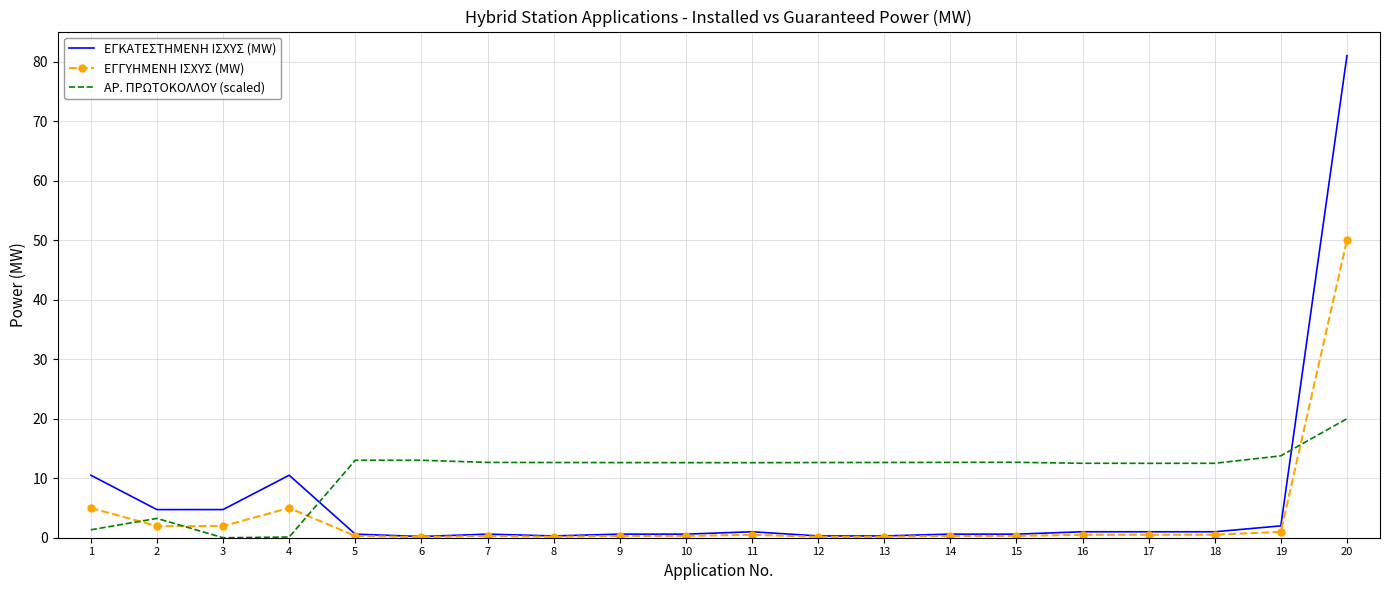

Which series ends up on top after the final intersection of ΕΓΚΑΤΕΣΤΗΜΕΝΗ ΙΣΧΥΣ (MW) and ΑΡ. ΠΡΩΤΟΚΟΛΛΟΥ (scaled)?

ΕΓΚΑΤΕΣΤΗΜΕΝΗ ΙΣΧΥΣ (MW)